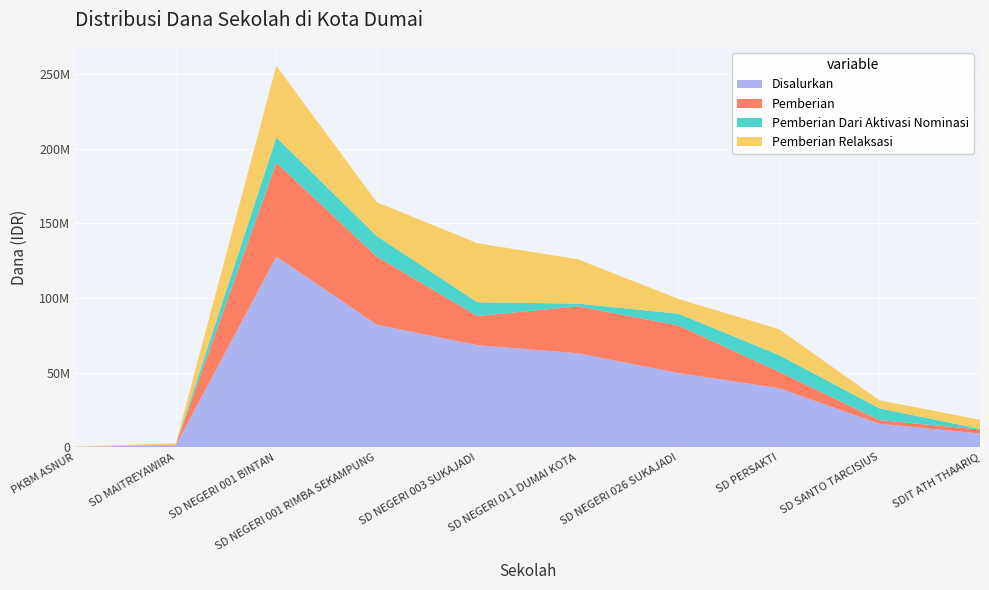

Reading left to right, transcribe all the data shown in this chart.

Disalurkan: 225000	1350000	127800000	82125000	68400000	63000000	49725000	39600000	15750000	9225000
Pemberian: 0	450000	63000000	45675000	19575000	31500000	31950000	11025000	2475000	2700000
Pemberian Dari Aktivasi Nominasi: 0	0	16875000	13725000	9225000	1800000	7875000	11250000	7875000	450000
Pemberian Relaksasi: 225000	900000	47925000	22725000	39600000	29700000	9900000	17325000	5400000	6075000